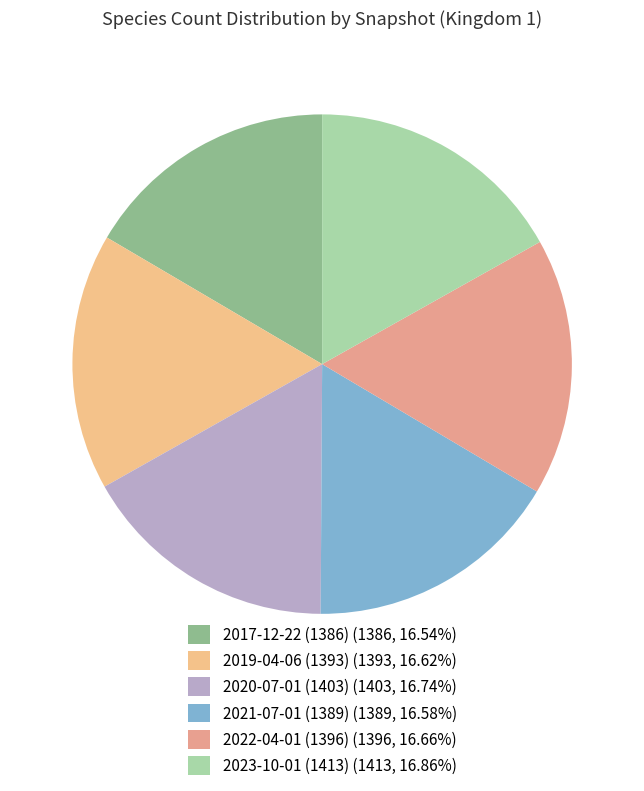

Count the number of slices in the pie.

6